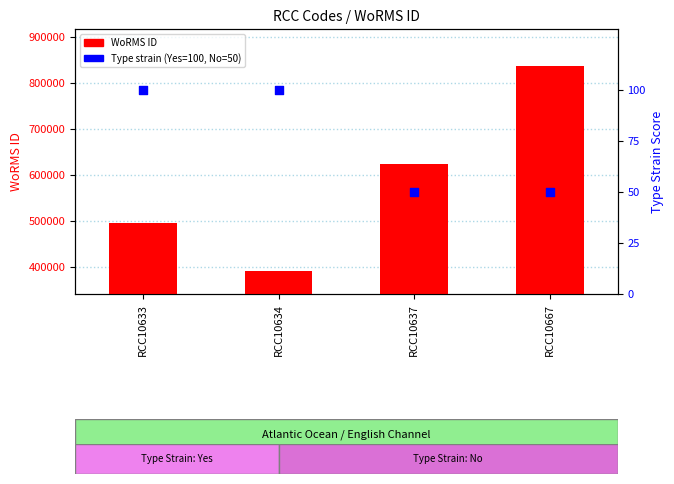

Which series has the largest total across all categories?

WoRMS ID